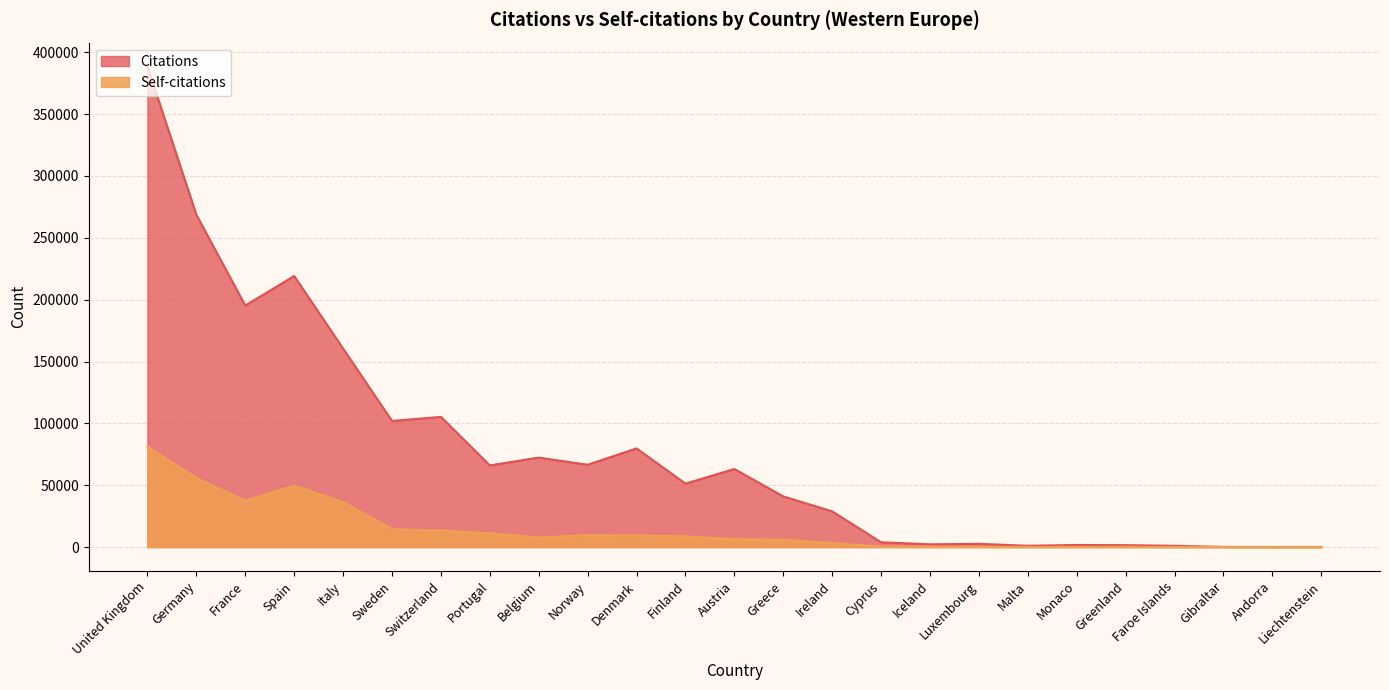

How many distinct data groups are displayed?

2